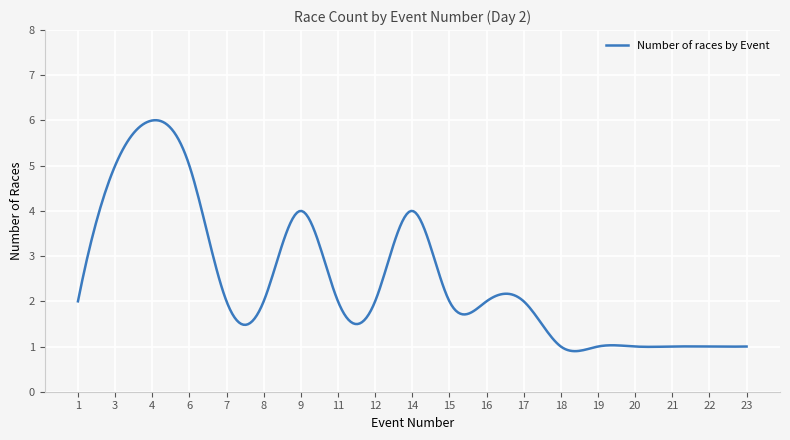

How many categories are shown in the chart?

300